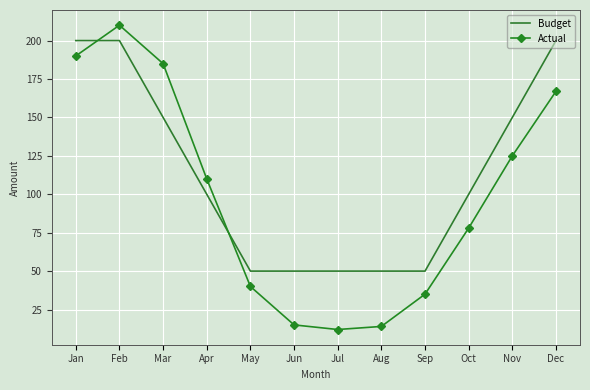

Which series has the largest range (max minus min)?

Actual